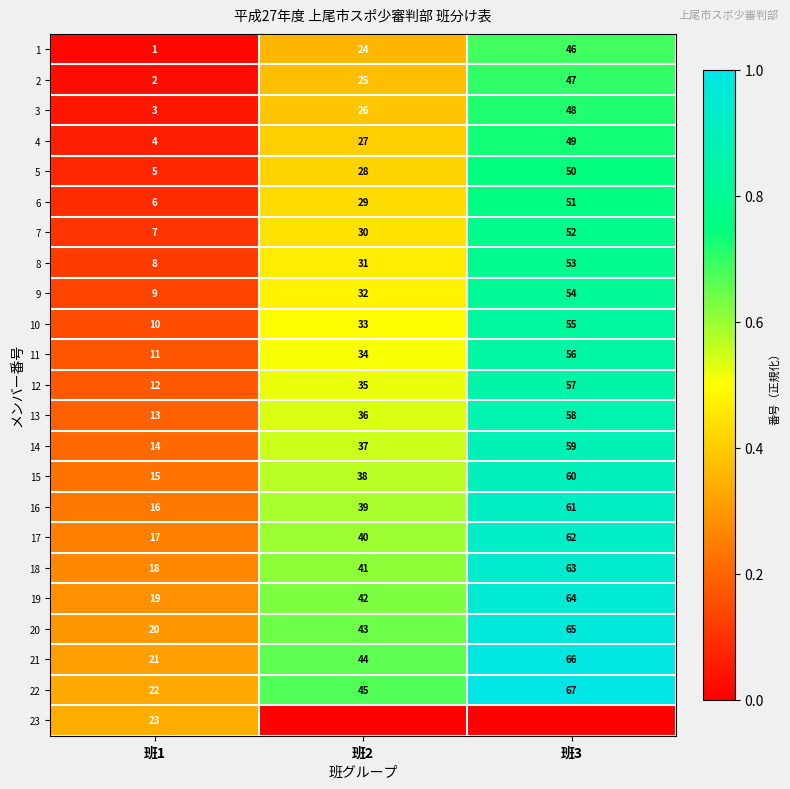

Which label corresponds to the smallest value in the chart?

班2